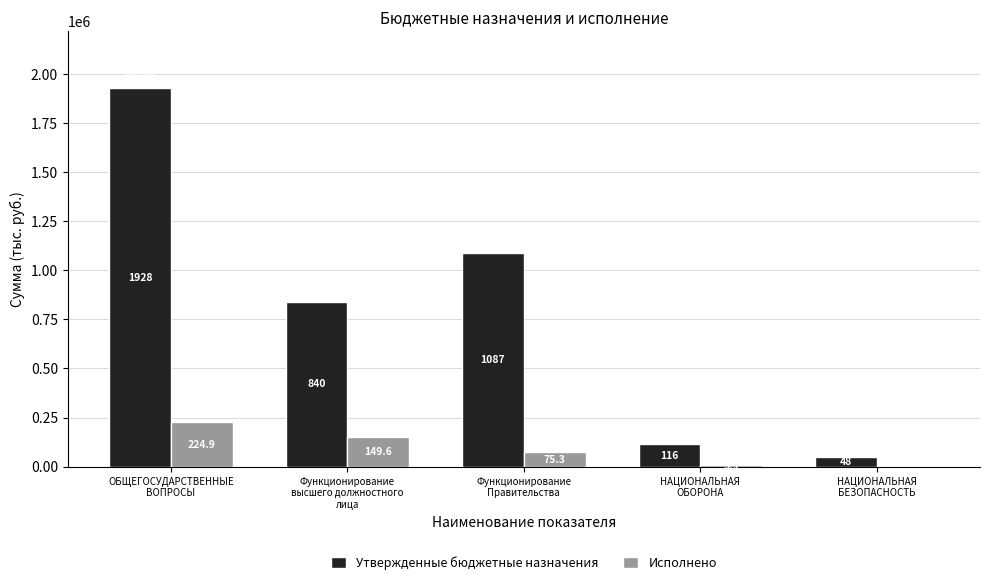

What is the value of the Утвержденные бюджетные назначения bar at the 5th from the left?

48000.0